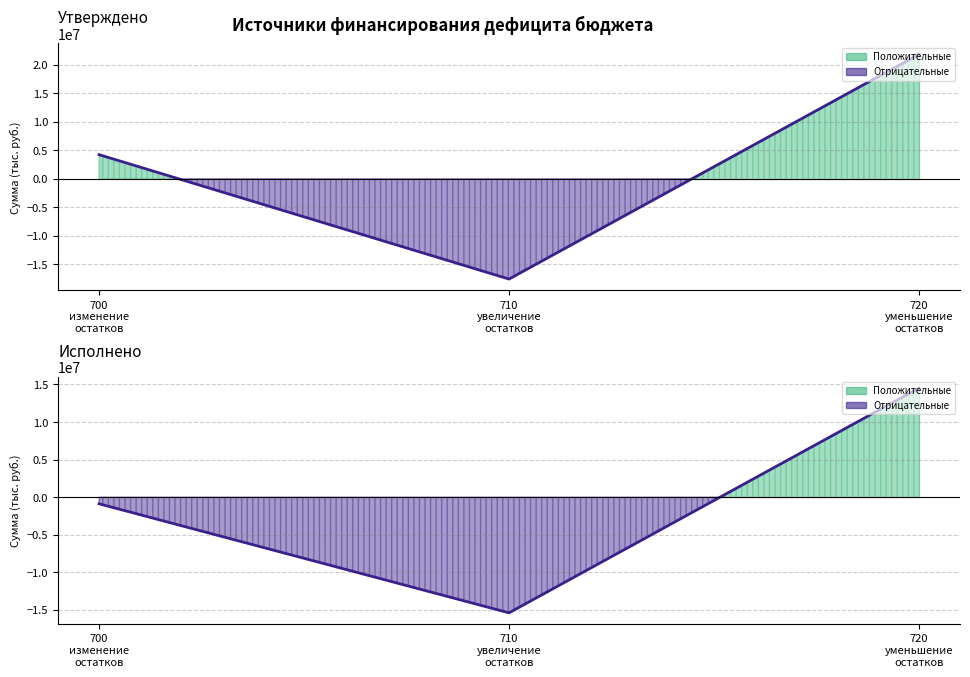

What is the approximate value of Утверждено (col_3) at 700 изменение остатков?

4227963.0